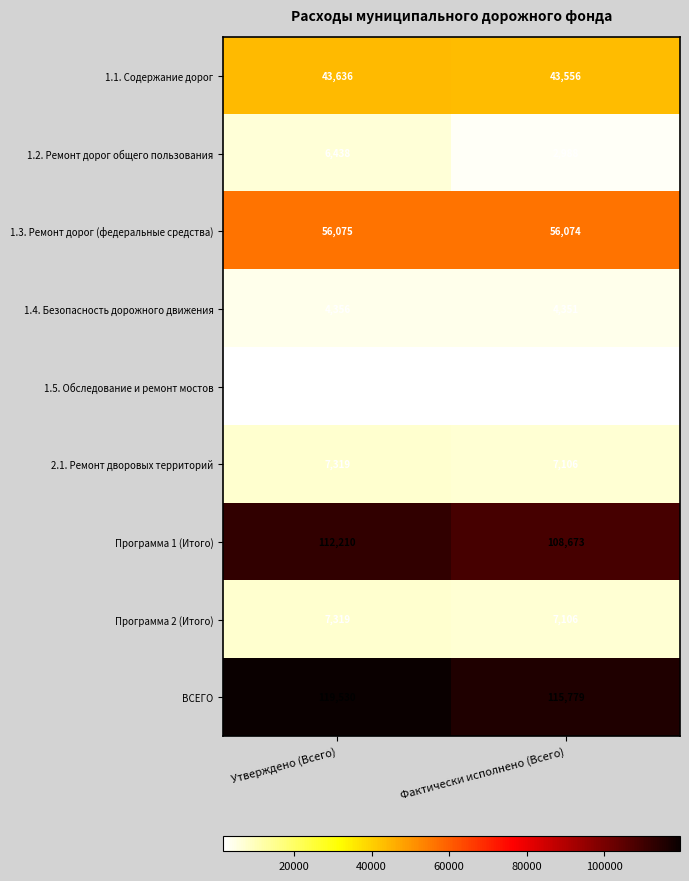

What is the greatest value displayed?

119530